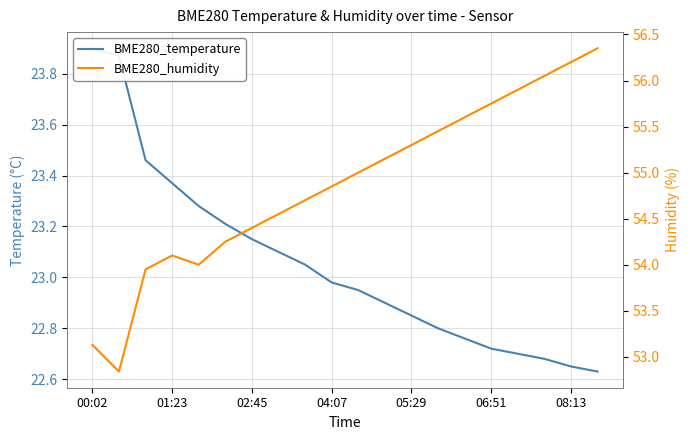

The BME280_temperature series shows 15.0 at 05:29. True or false?

False